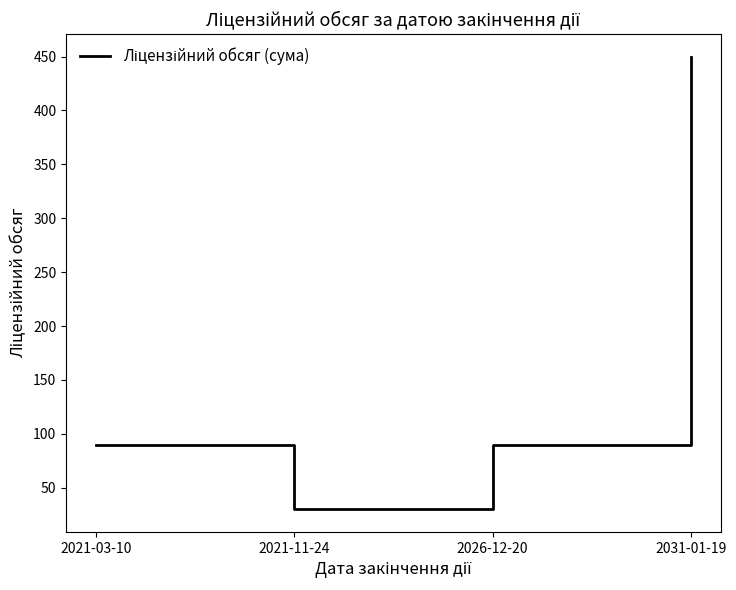

What is the approximate value at 2031-01-19, to the nearest 10?

450